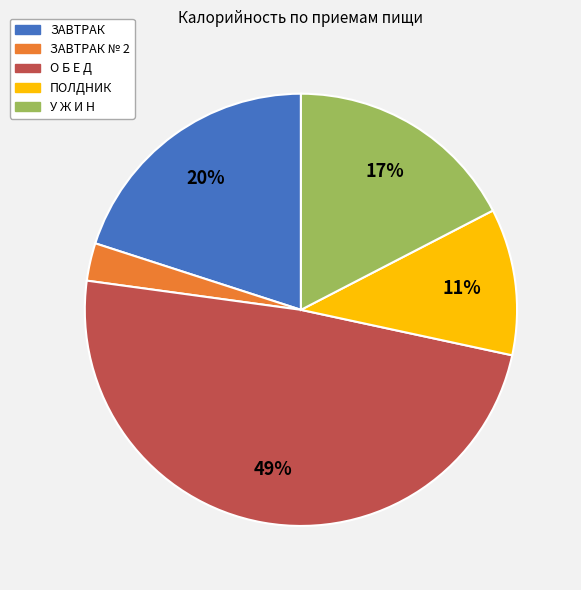

Is there a majority slice in this chart?

No